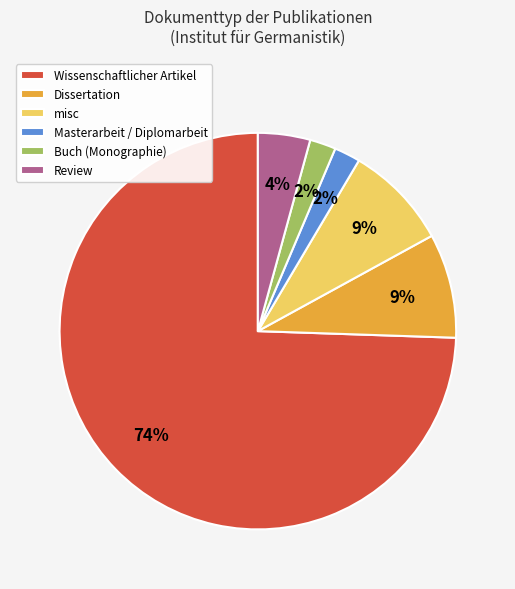

Which category has the biggest portion of the pie?

Wissenschaftlicher Artikel